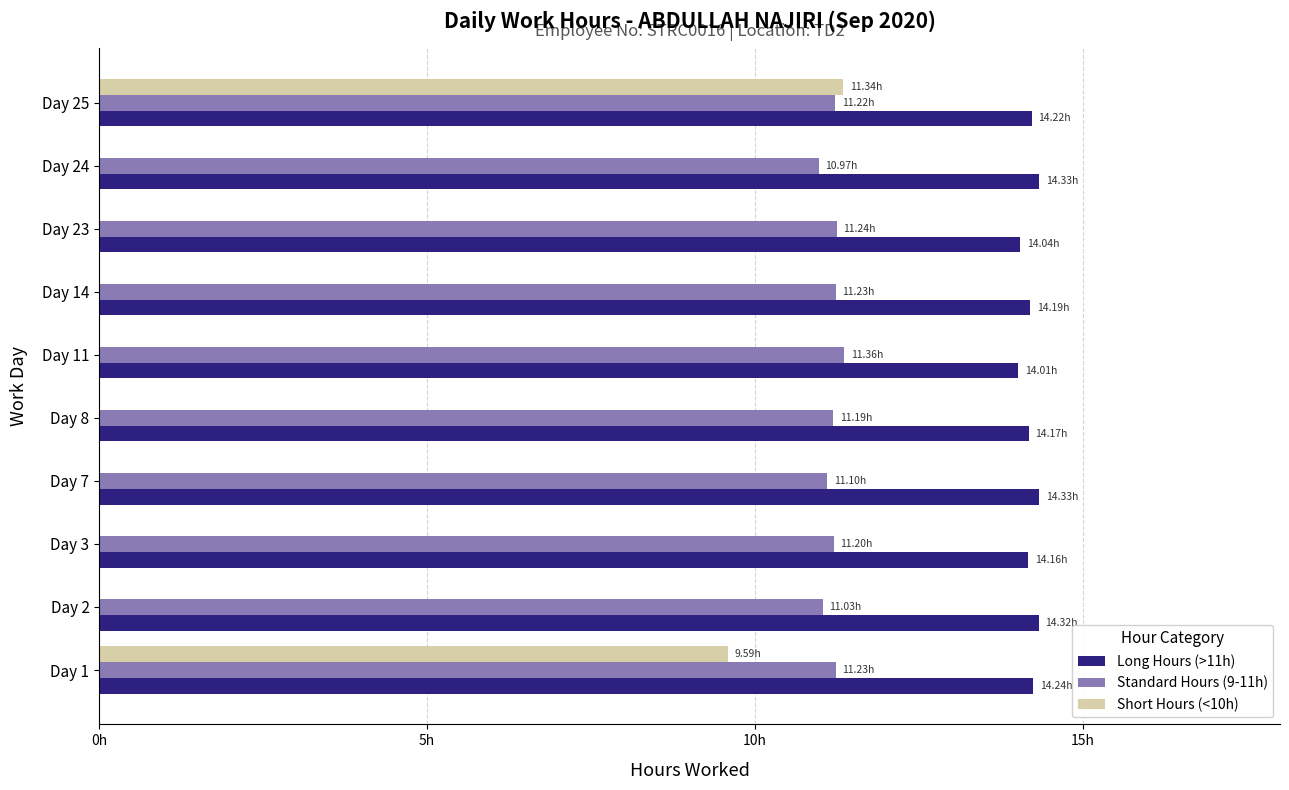

What are all the series names shown in the legend?

Long Hours (>11h), Standard Hours (9-11h), Short Hours (<10h)